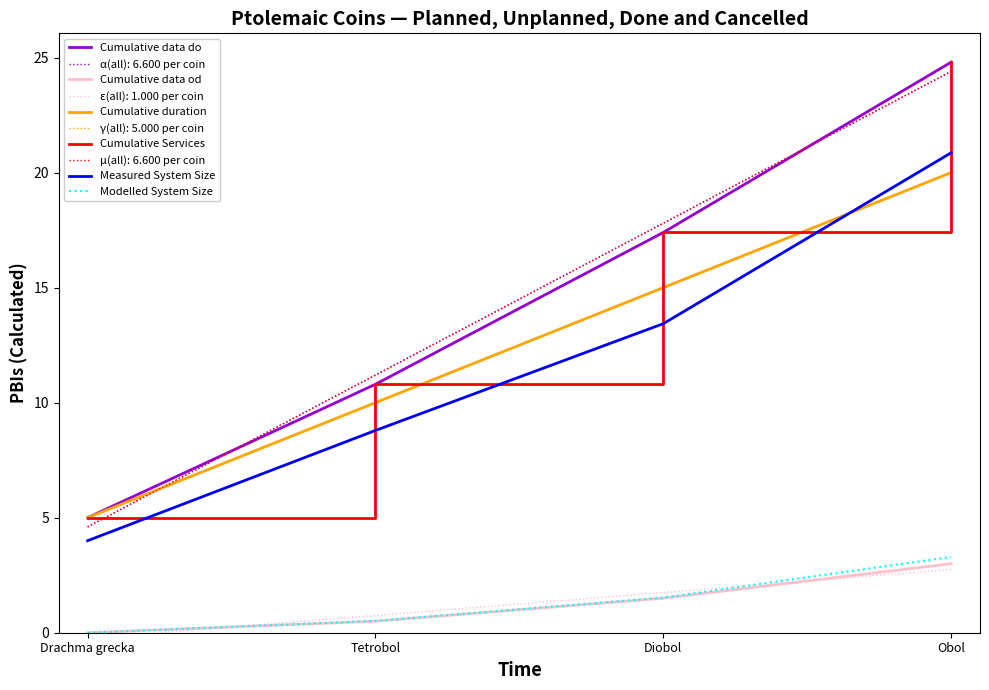

Which category has the lowest value in the Cumulative Services series?

Drachma grecka